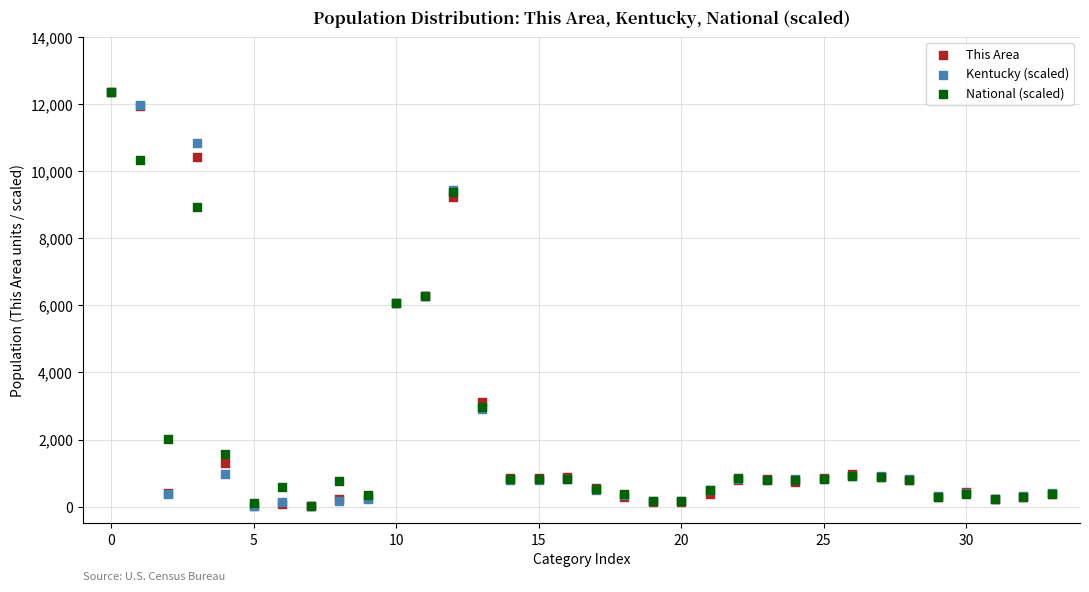

What are all the series names shown in the legend?

This Area, Kentucky (scaled), National (scaled)